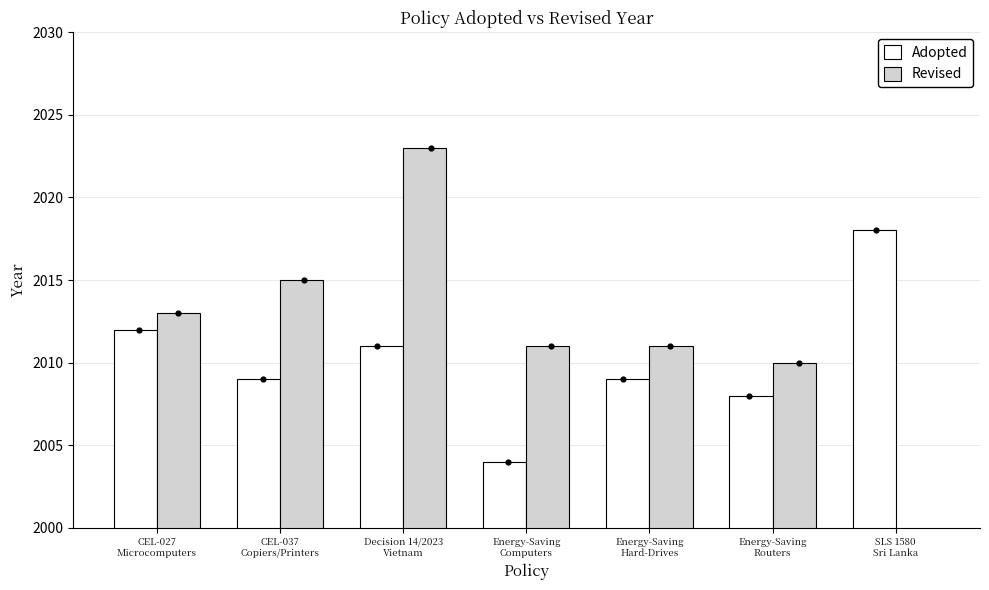

Which series has the largest total across all categories?

Adopted